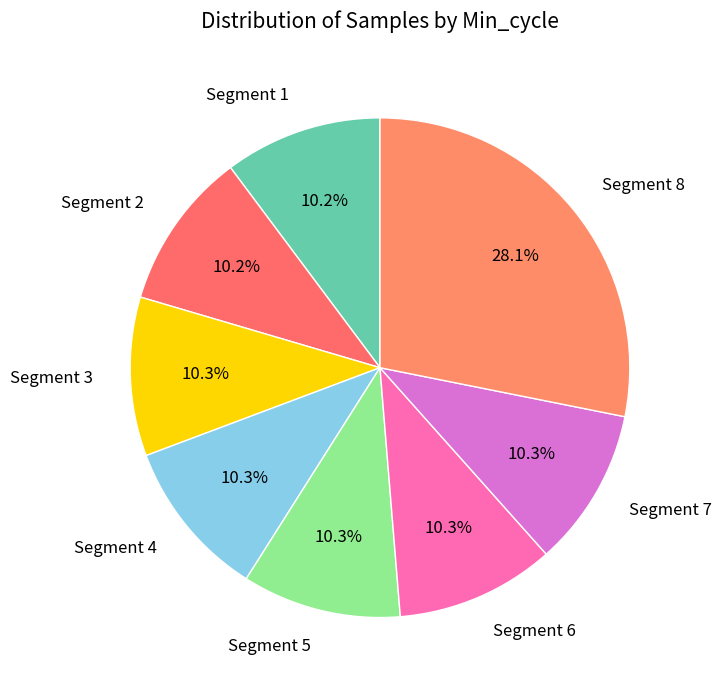

How many segments does this pie chart have?

8